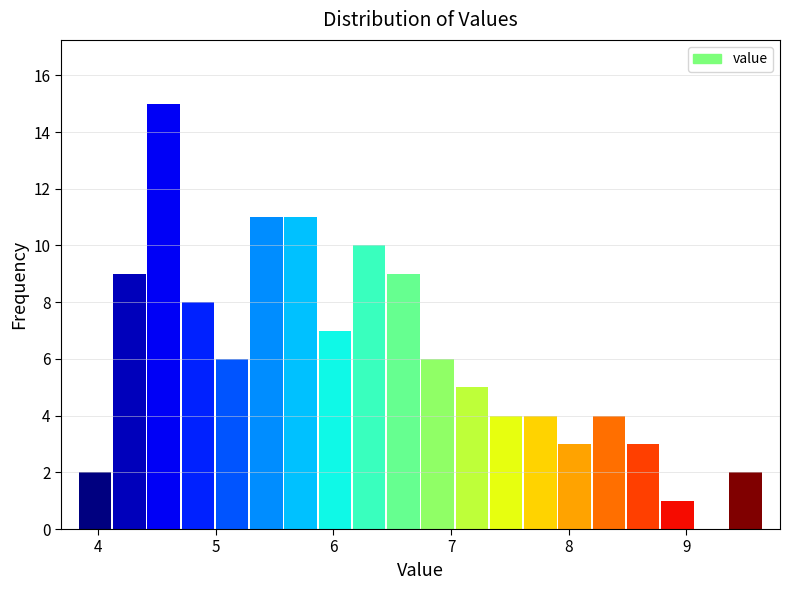

Read against the x-axis, roughly where is the centre of the tallest bar?

4.6